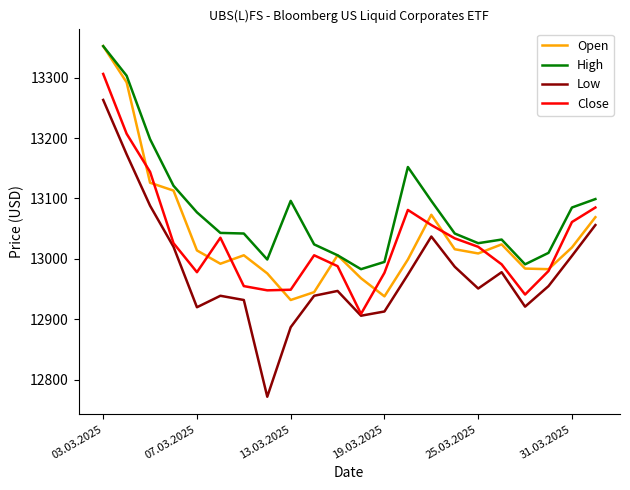

True or false: Low and High intersect in this chart.

False